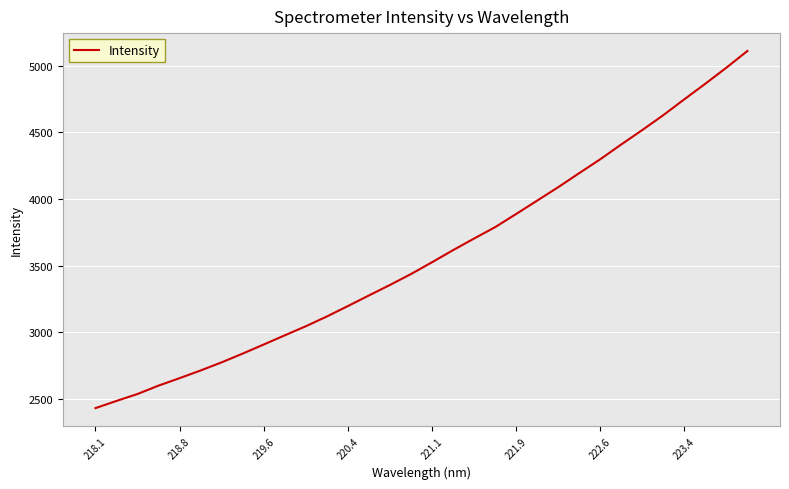

What is the smallest value displayed?

2429.2